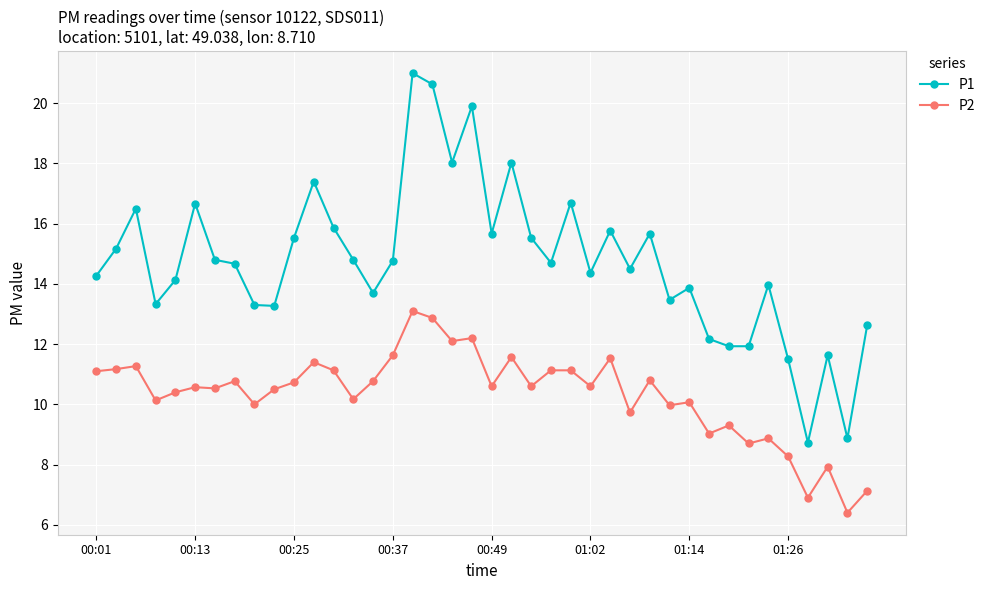

Which series has the largest total across all categories?

P1